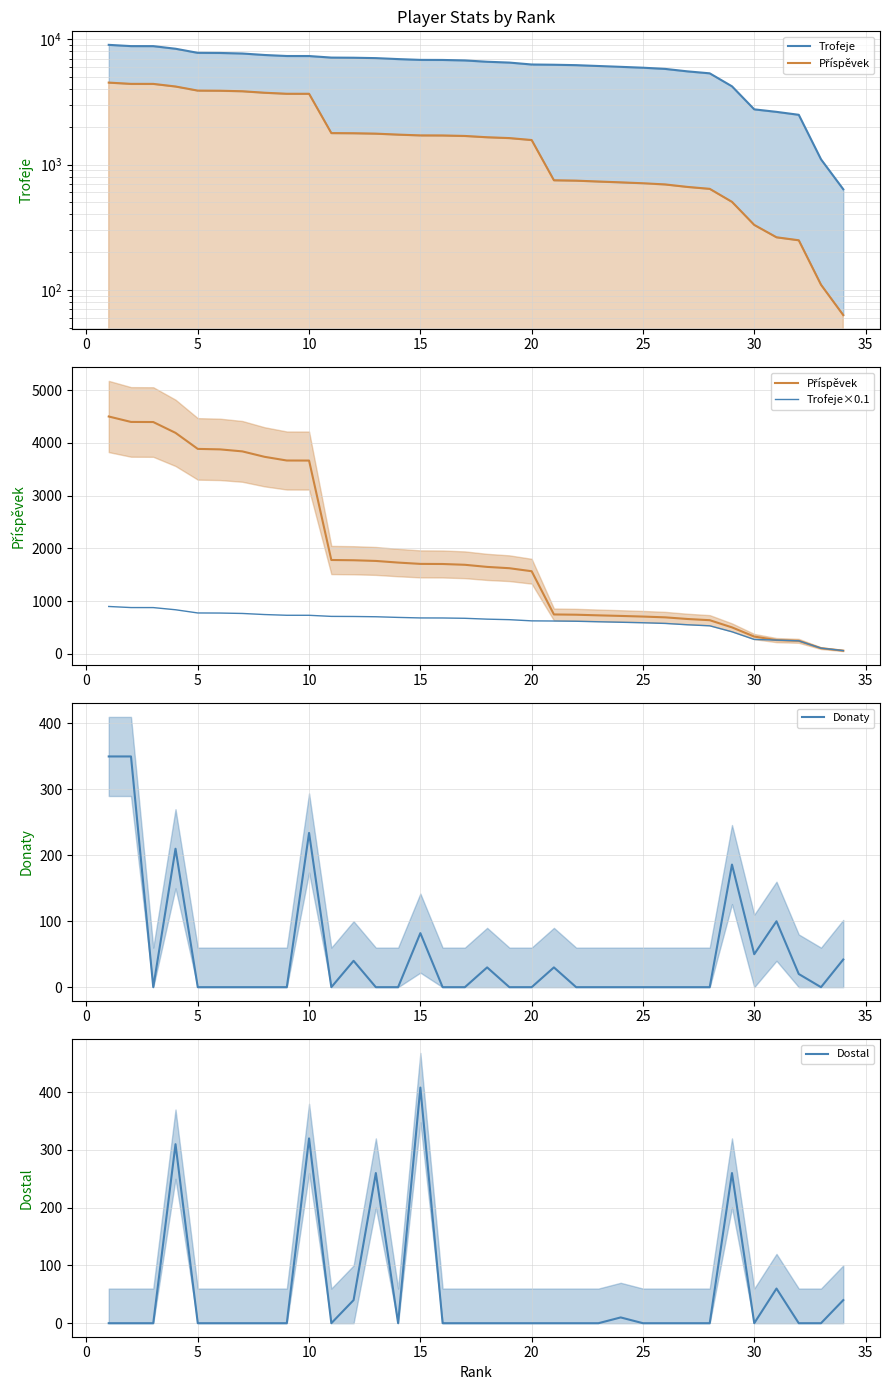

How many values in the Trofeje×0.1 series are below 676?

17